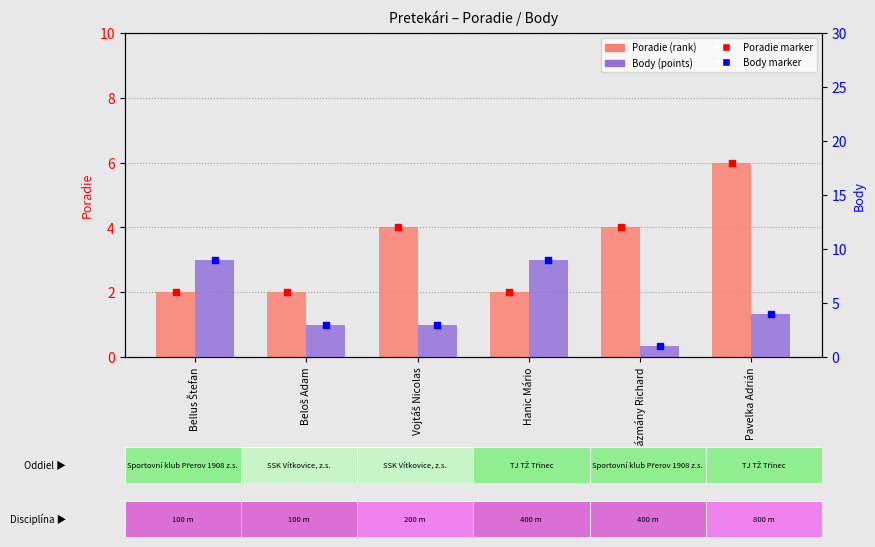

At which category is the sum across all series the highest?

Bellus Štefan